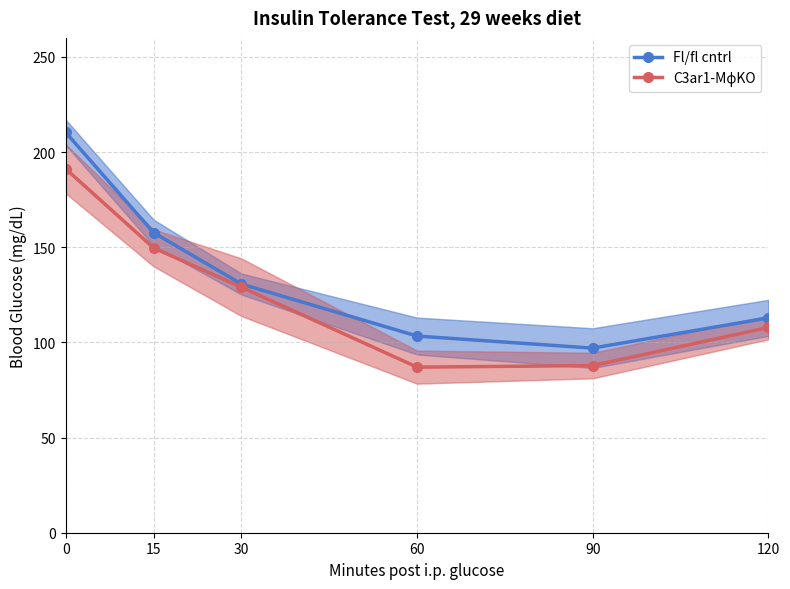

Rank the series by their maximum value, from lowest to highest.

C3ar1-MϕKO, Fl/fl cntrl